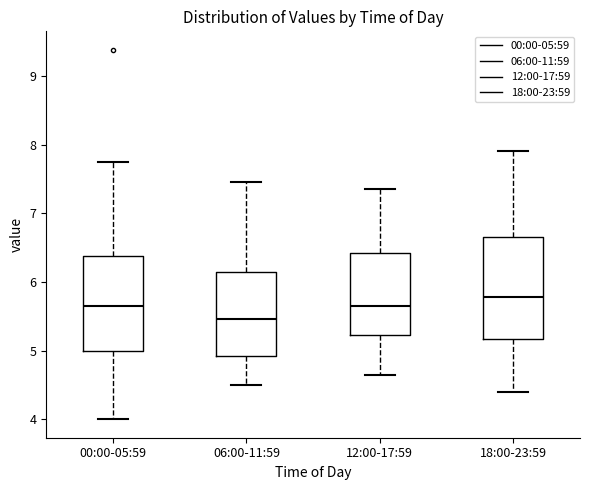

Which box's median line is the highest?

18:00-23:59